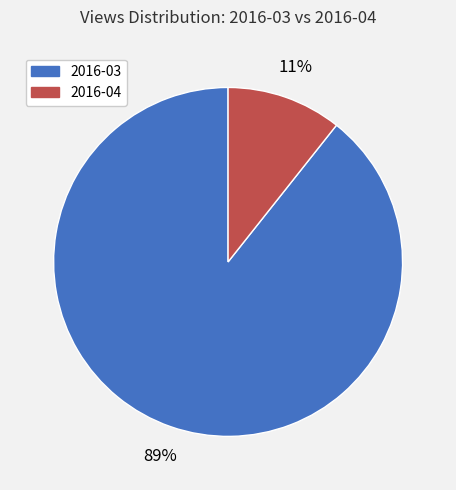

Which has a higher value, 2016-04 or 2016-03?

2016-03